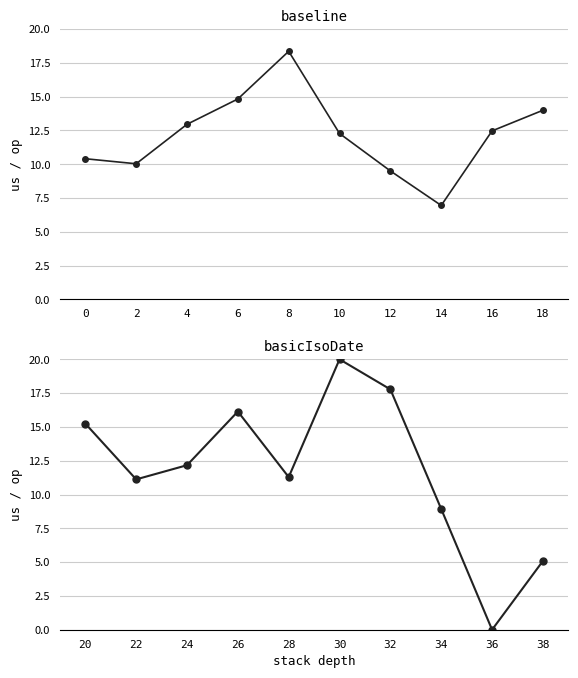

True or false: baseline has a value of 2.7 at 10.

False